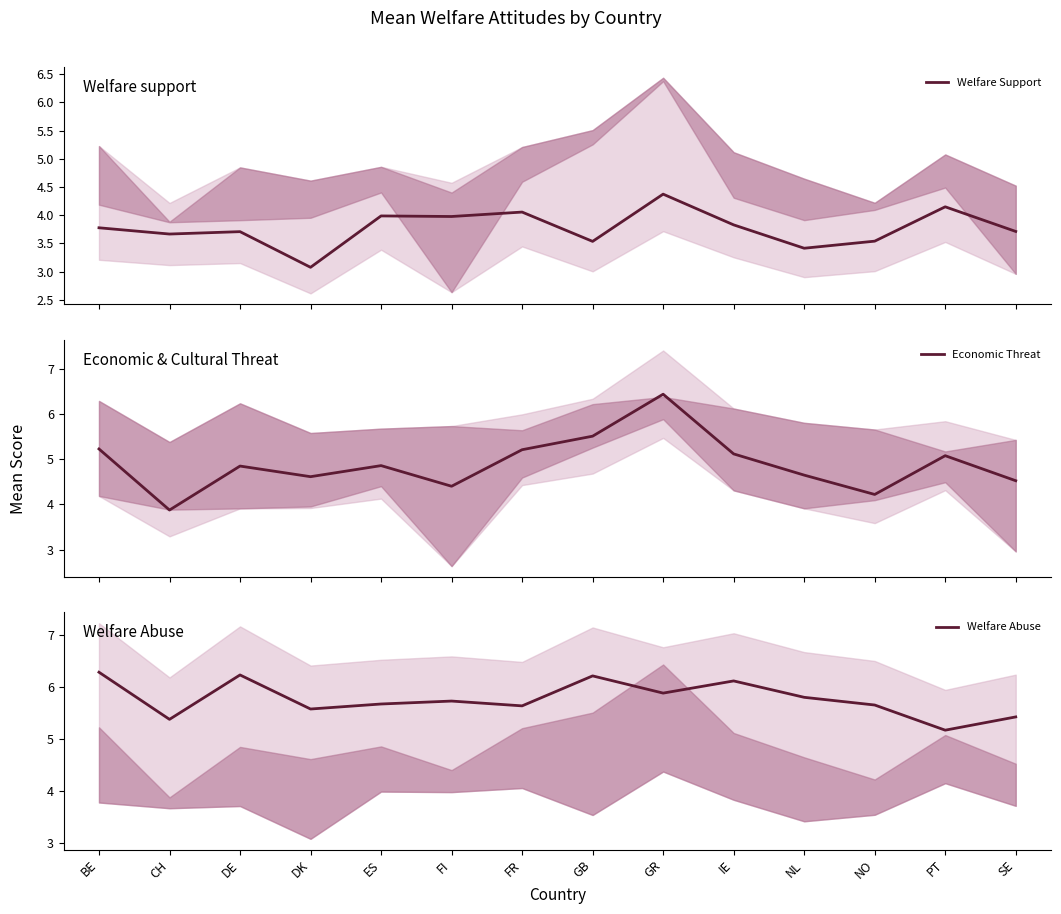

Where is the first local maximum for Welfare Abuse?

DE